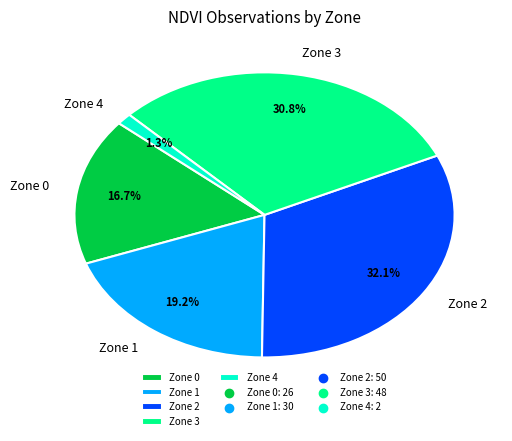

To the nearest percent, what is the combined percentage of Zone 4 and Zone 3?

32%